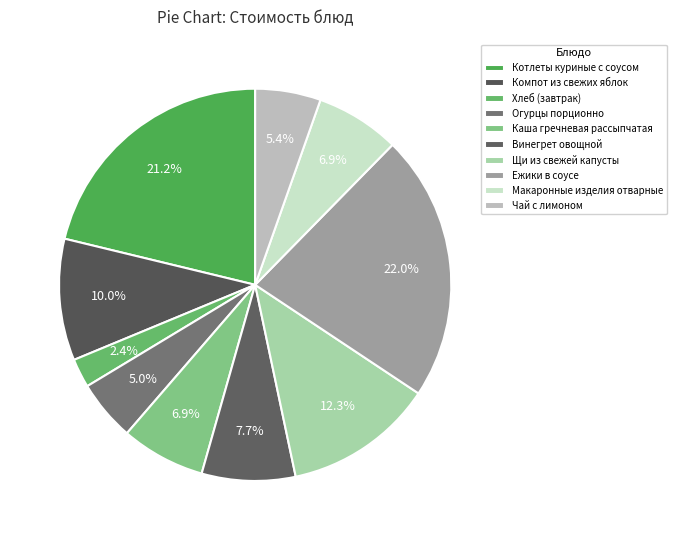

How many slices are in this pie chart?

10